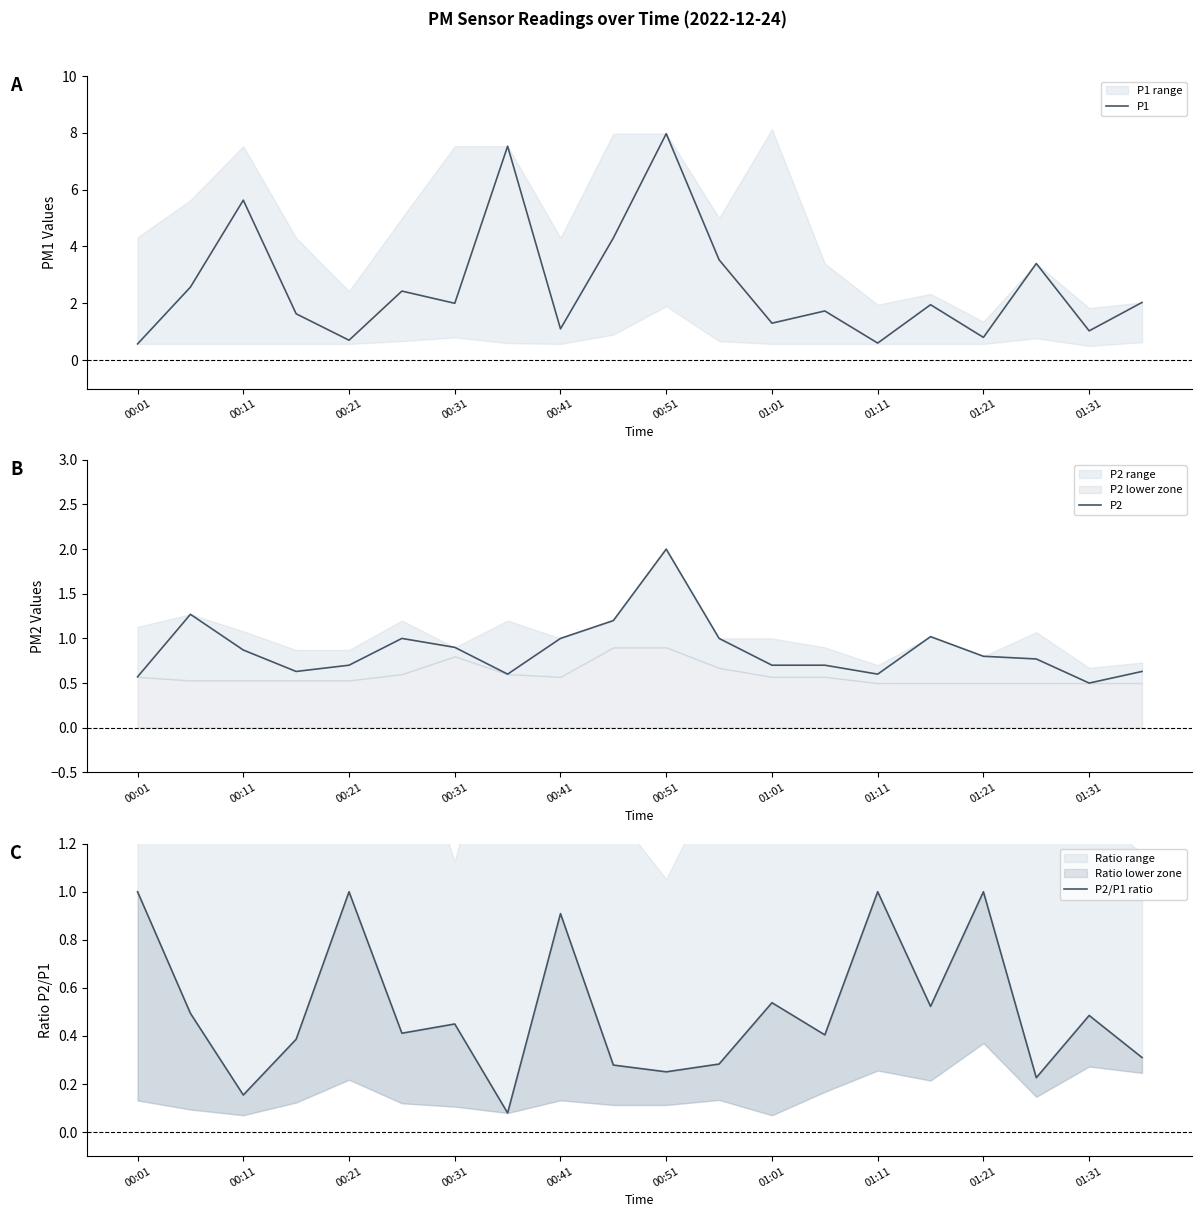

In P1, how many points are higher than both neighbors (excluding endpoints)?

7